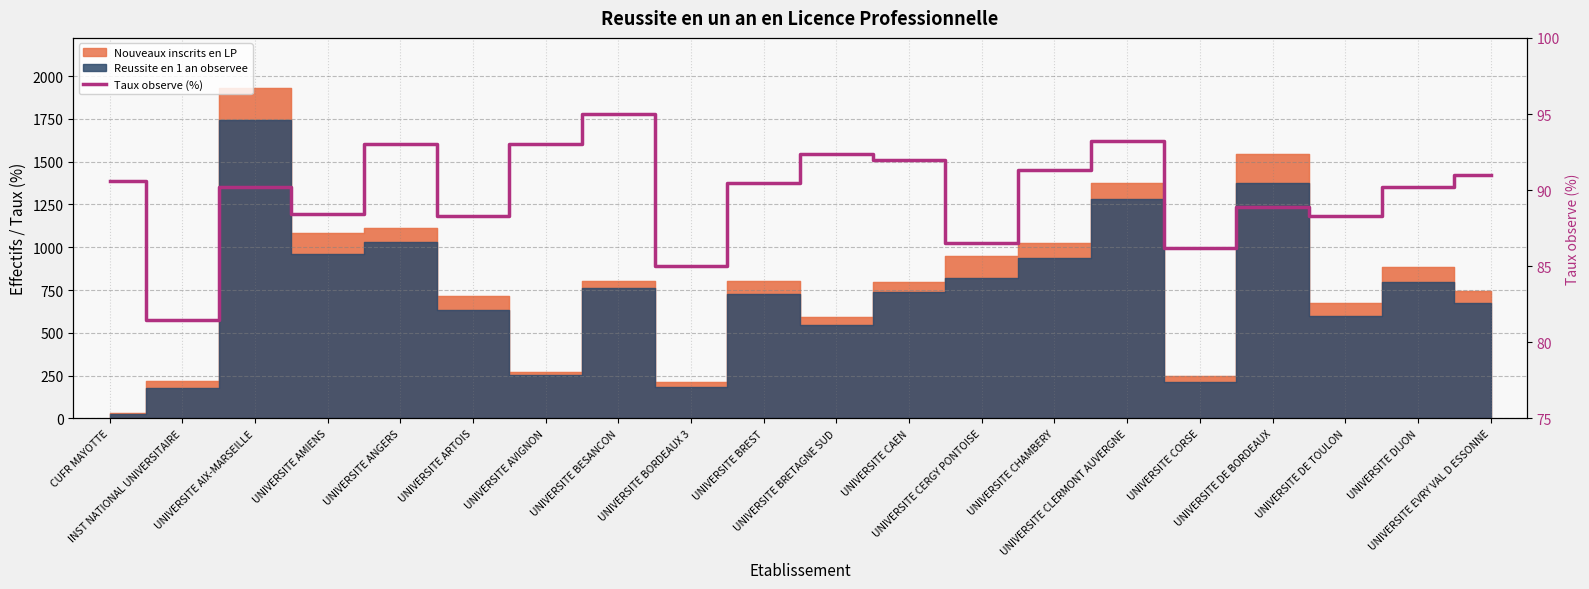

Rank the categories by value from highest to lowest.

UNIVERSITE BESANCON, UNIVERSITE CLERMONT AUVERGNE, UNIVERSITE ANGERS, UNIVERSITE AVIGNON, UNIVERSITE BRETAGNE SUD, UNIVERSITE CAEN, UNIVERSITE CHAMBERY, UNIVERSITE EVRY VAL D ESSONNE, CUFR MAYOTTE, UNIVERSITE BREST, UNIVERSITE AIX-MARSEILLE, UNIVERSITE DIJON, UNIVERSITE DE BORDEAUX, UNIVERSITE AMIENS, UNIVERSITE ARTOIS, UNIVERSITE DE TOULON, UNIVERSITE CERGY PONTOISE, UNIVERSITE CORSE, UNIVERSITE BORDEAUX 3, INST NATIONAL UNIVERSITAIRE